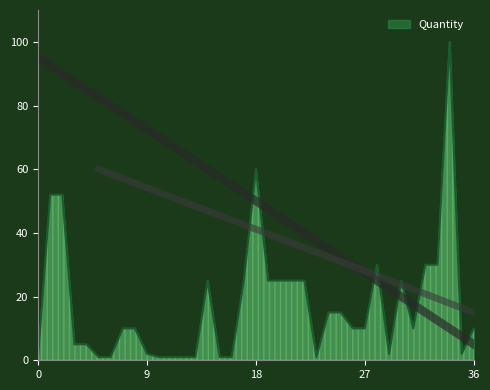

What is the maximum value shown in the chart?

100